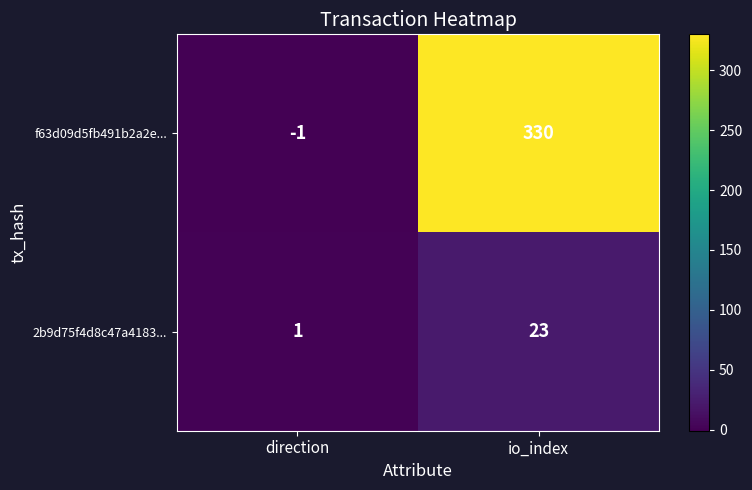

Which category has the lowest value in the 2b9d75f4d8c47a4183... series?

direction